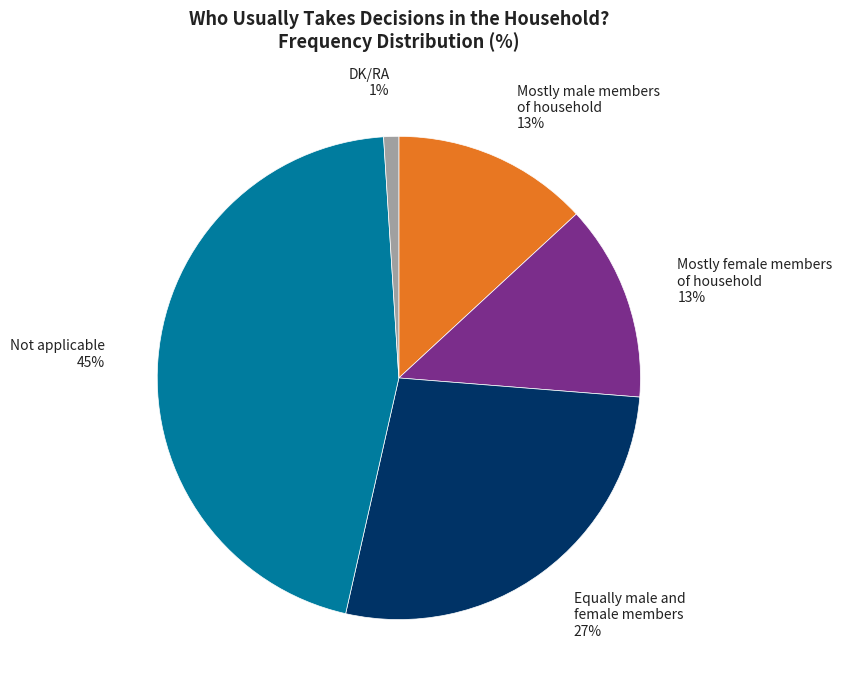

Is there any slice that represents more than half of the pie?

No